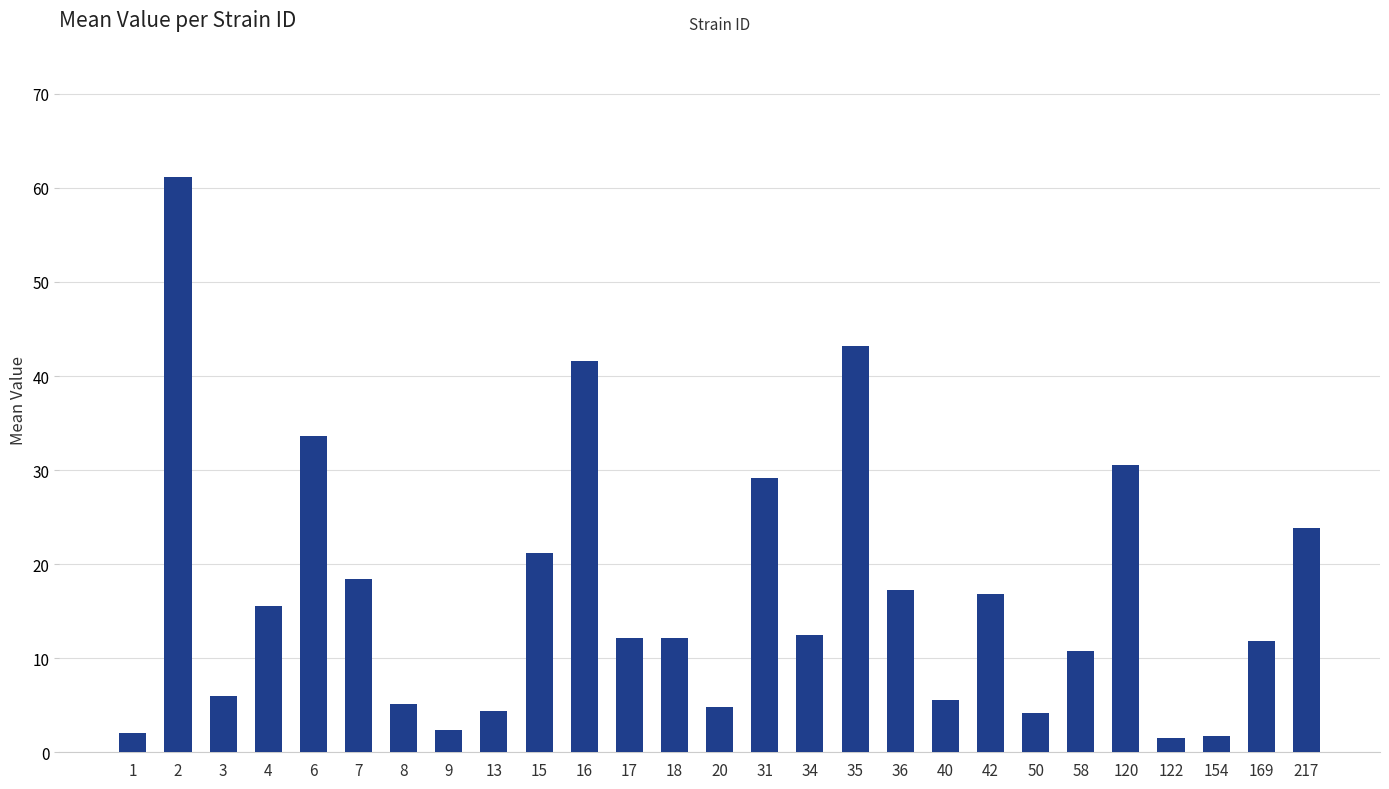

What is the sum of all values?

449.5